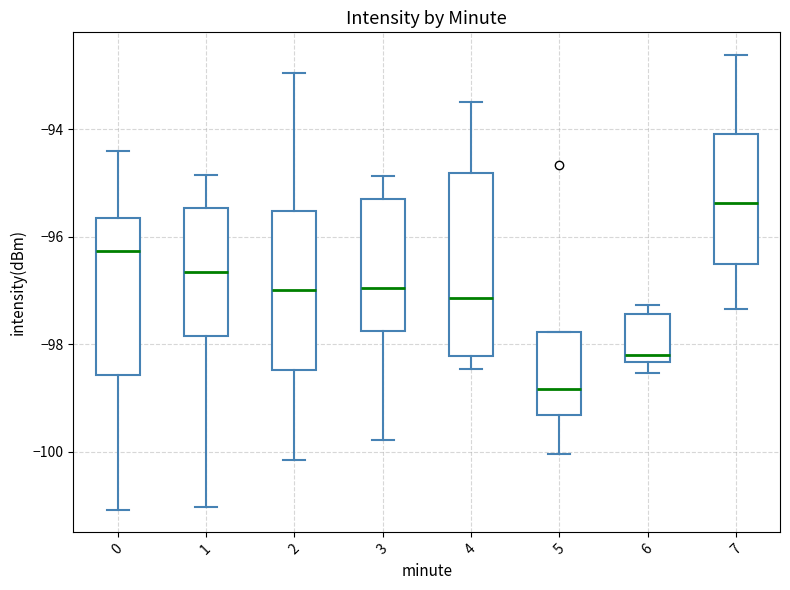

Reading left to right, transcribe this box plot: for each box, give where its median line is, the range the box spans, and where its two whiskers end, as read against the y-axis. The values are not printed on the chart, so give them approximately, as read against the axis.

0: median -96.2, box -98.6 to -95.6, whiskers -101.0 to -94.4
1: median -96.6, box -97.8 to -95.4, whiskers -101.0 to -94.8
2: median -97.0, box -98.4 to -95.6, whiskers -100.2 to -93.0
3: median -97.0, box -97.8 to -95.2, whiskers -99.8 to -94.8
4: median -97.2, box -98.2 to -94.8, whiskers -98.4 to -93.4
5: median -98.8, box -99.4 to -97.8, whiskers -100.0 to -97.8
6: median -98.2, box -98.4 to -97.4, whiskers -98.6 to -97.2
7: median -95.4, box -96.4 to -94.0, whiskers -97.4 to -92.6